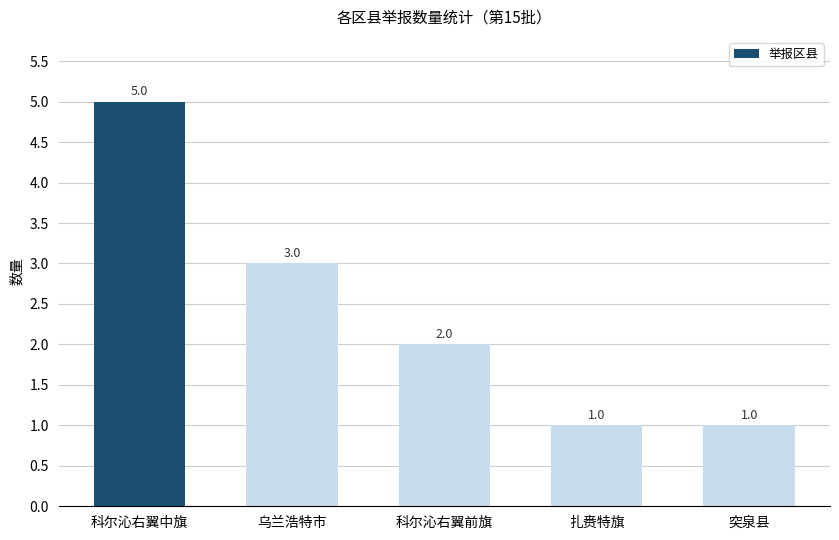

How many series are shown in this chart?

1